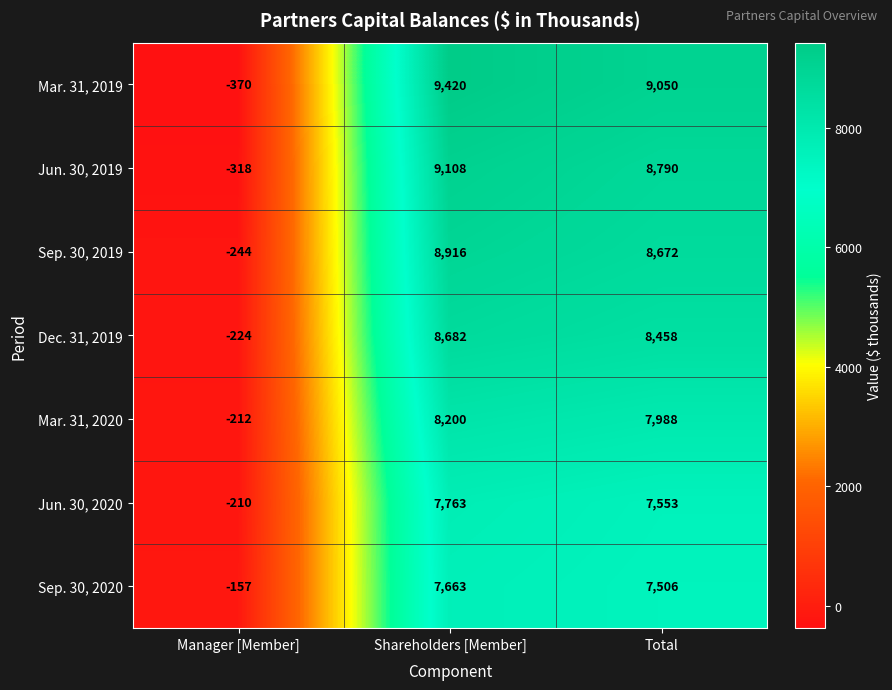

Where does the Jun. 30, 2019 series first go above 8790?

Shareholders [Member]